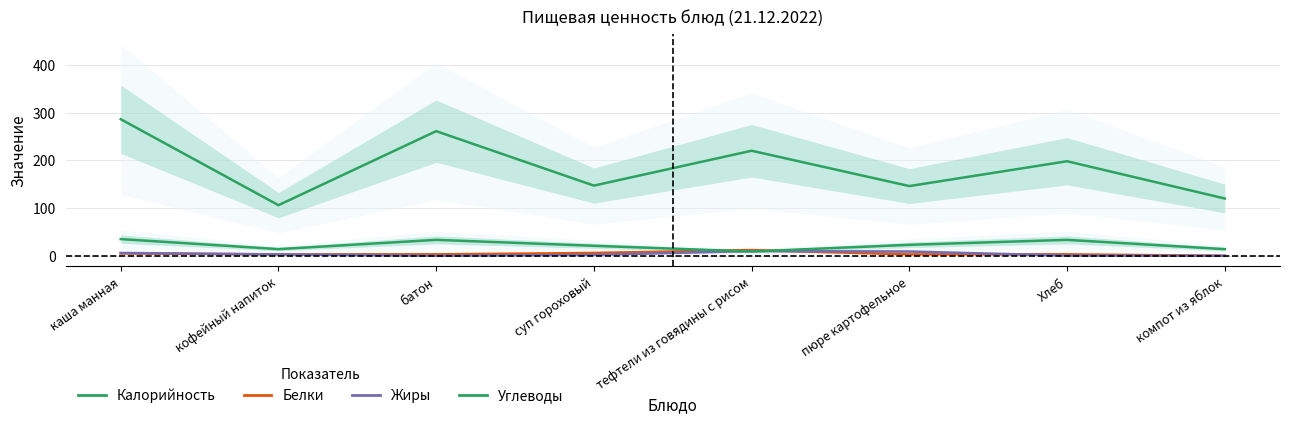

What is the difference between the maximum and minimum values in the Углеводы series?

26.0